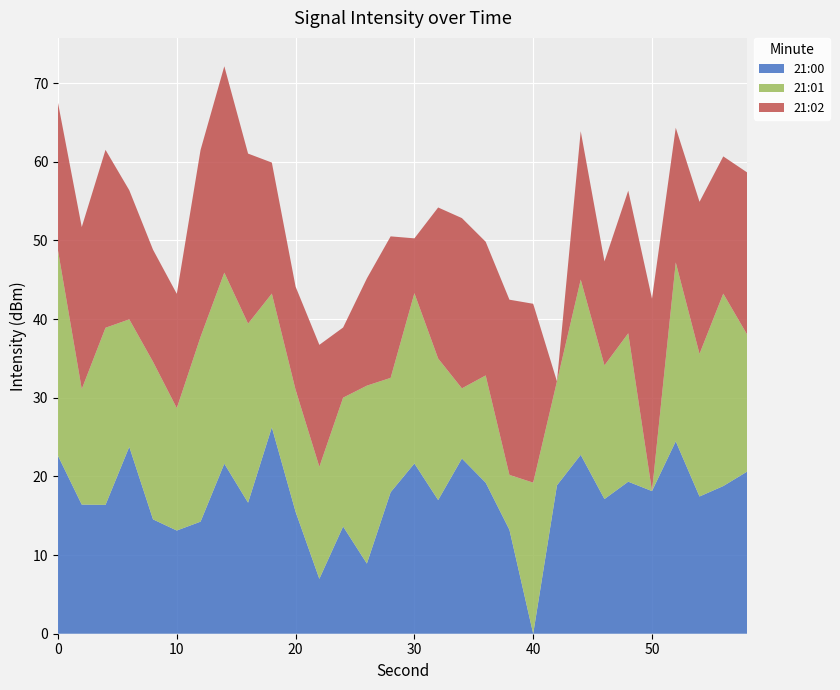

The value of 21:00 at 40 is -17.0. True or false?

False